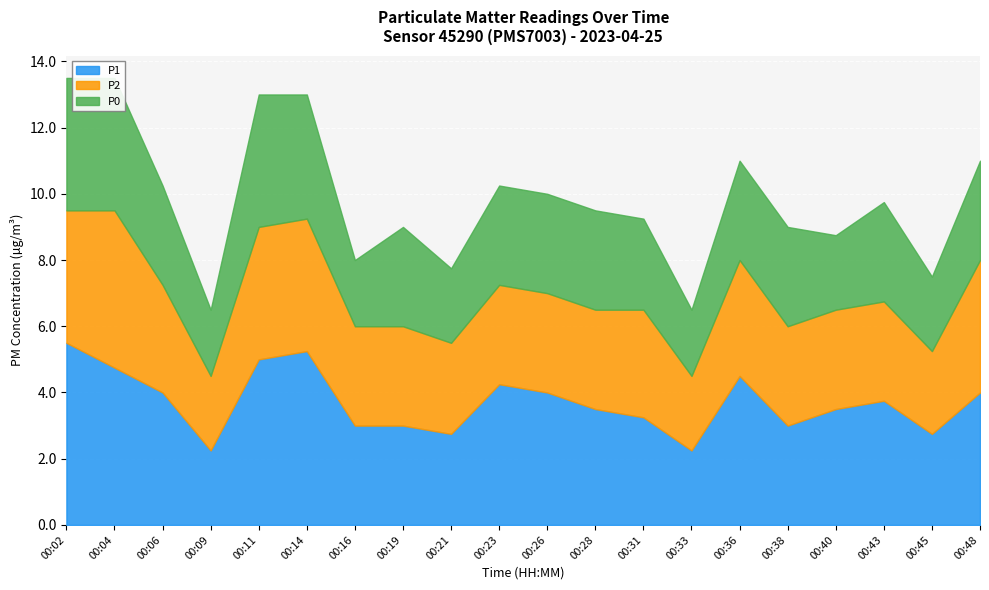

Does the chart display data point markers on the line(s)?

No